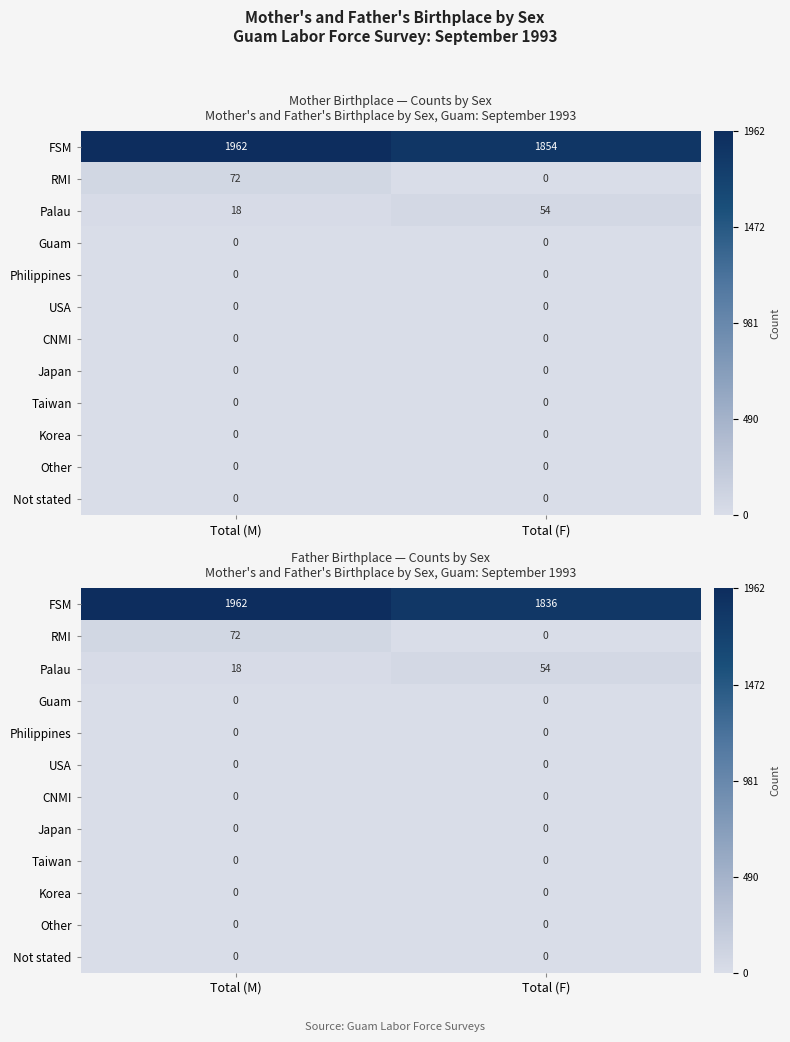

Between Total (M) and Total (F), which is larger?

Total (M)